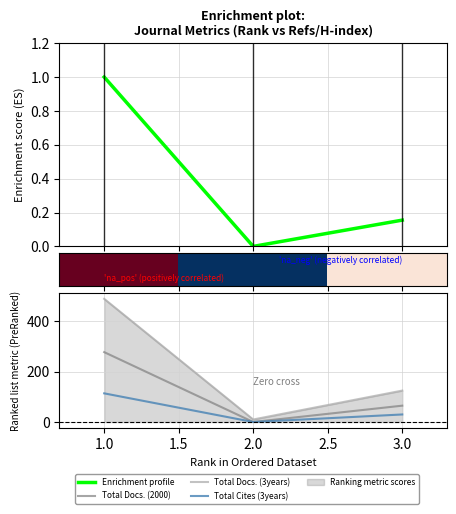

How many values in the Total Docs. (2000) series are below 65?

1